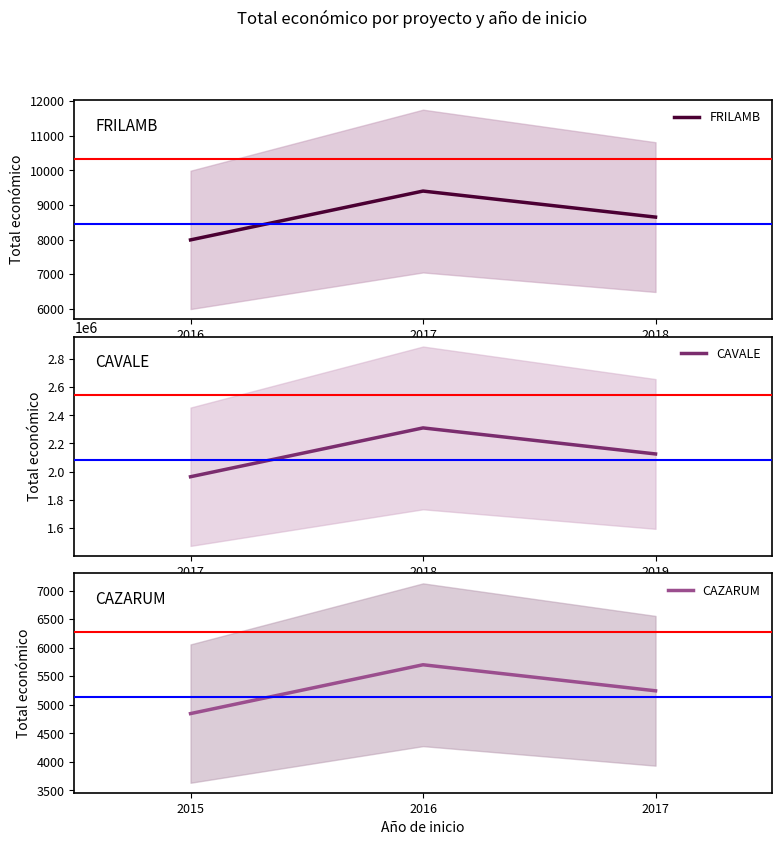

At which label does FRILAMB first exceed 8648?

2017